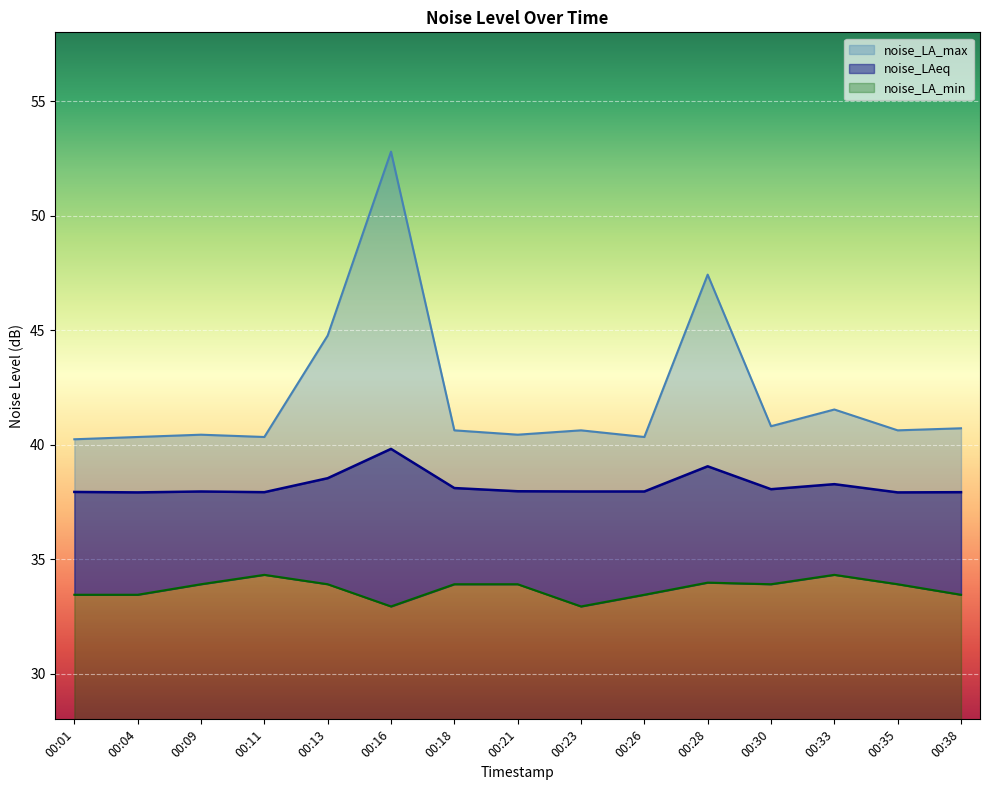

Which label corresponds to the largest value in the chart?

00:16